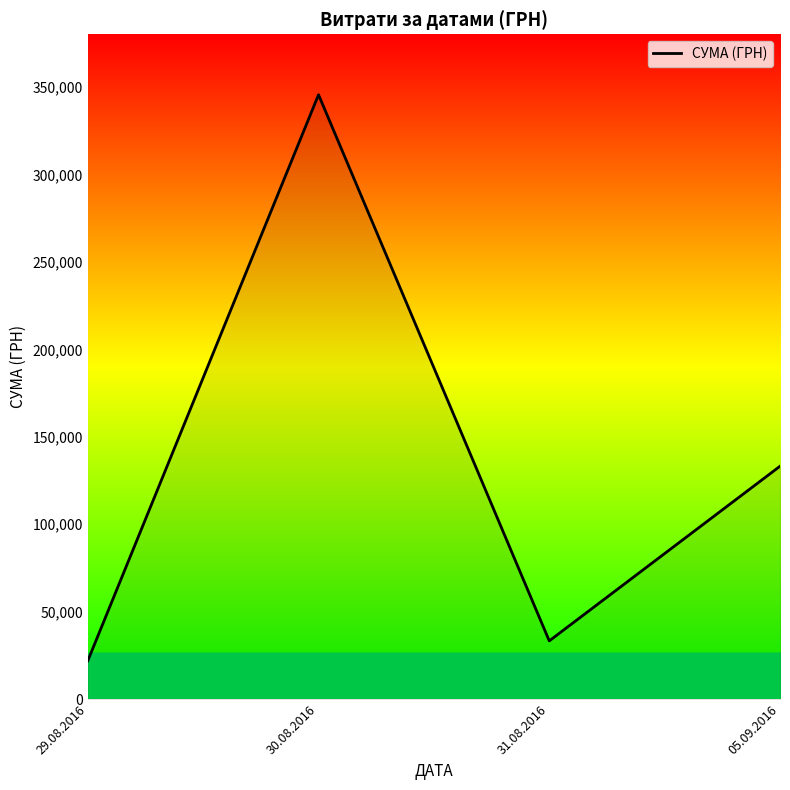

Does the chart have visible grid lines?

No